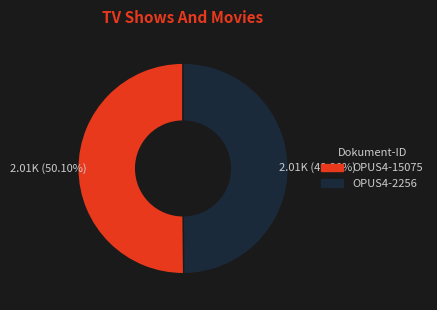

What percentage is the OPUS4-15075 slice, to the nearest percent?

50%